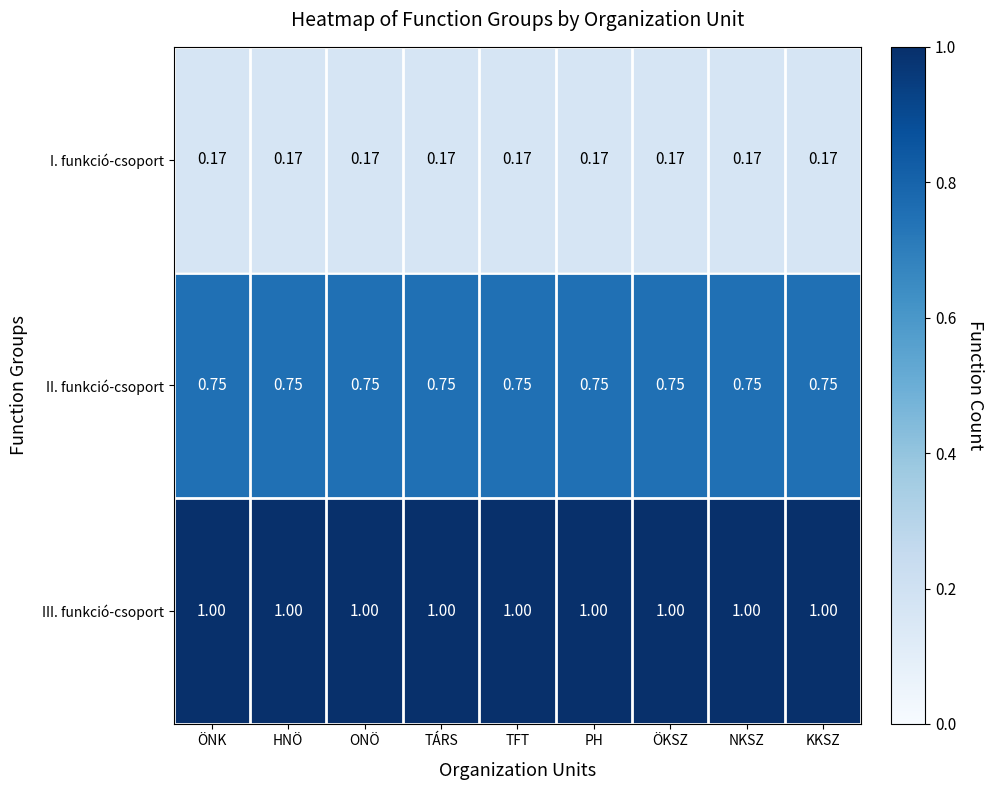

Is the value of II. funkció-csoport at ÖKSZ greater than the value of I. funkció-csoport at ÖKSZ?

Yes